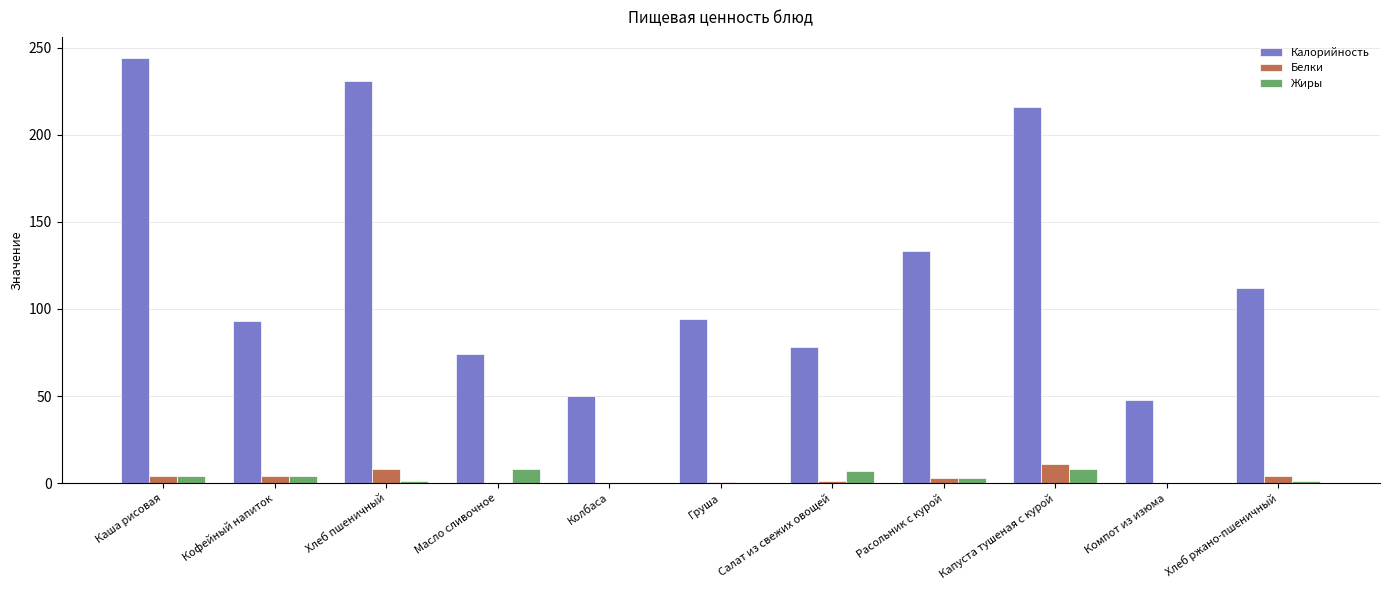

How many data points in Калорийность are above 94?

6